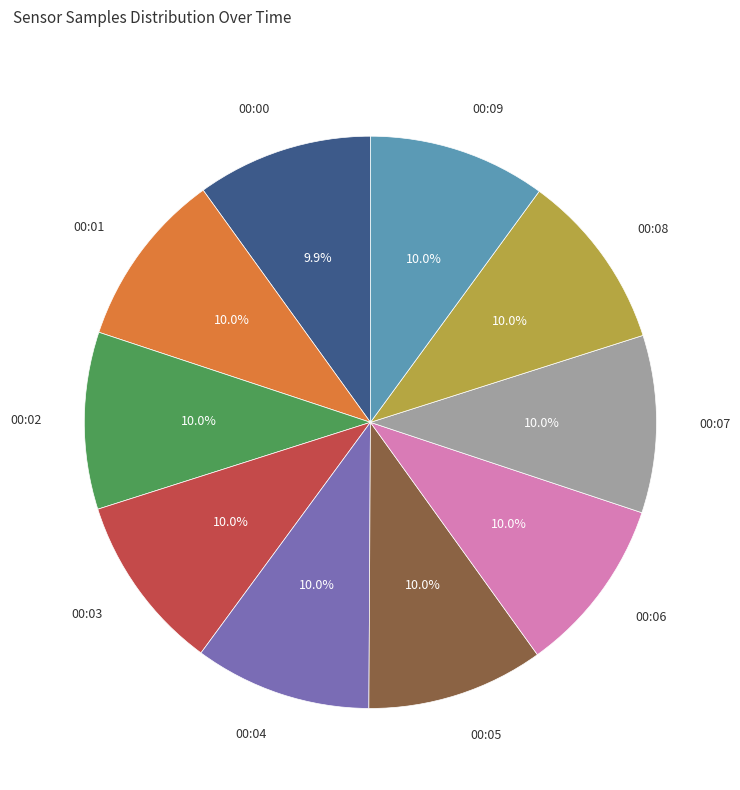

How much of the chart is everything except 00:09?

90.0%